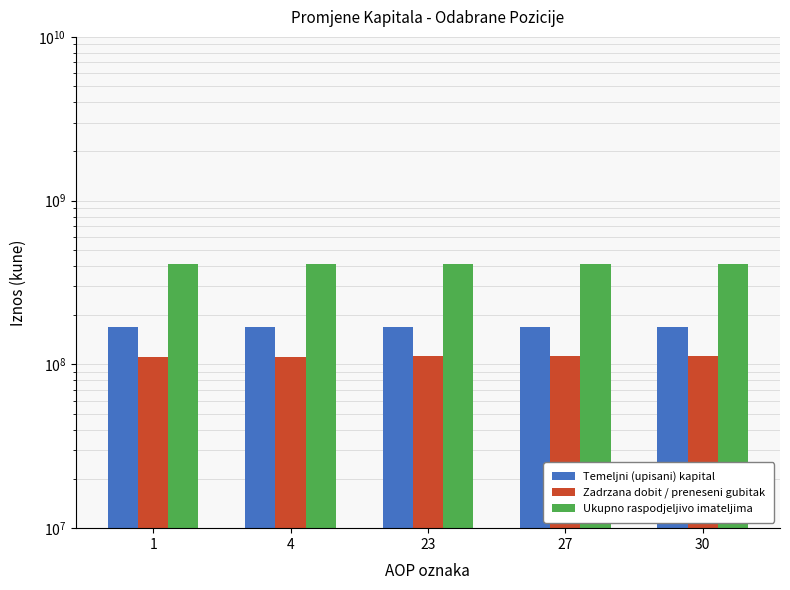

The value of Ukupno raspodjeljivo imateljima at 4 is 207887510. True or false?

False